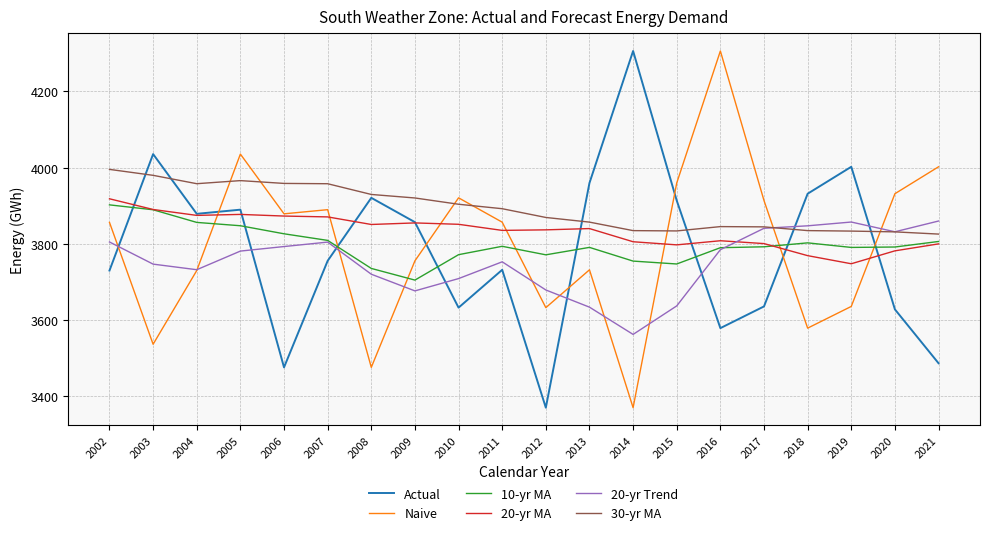

Which series has the largest total across all categories?

30-yr MA